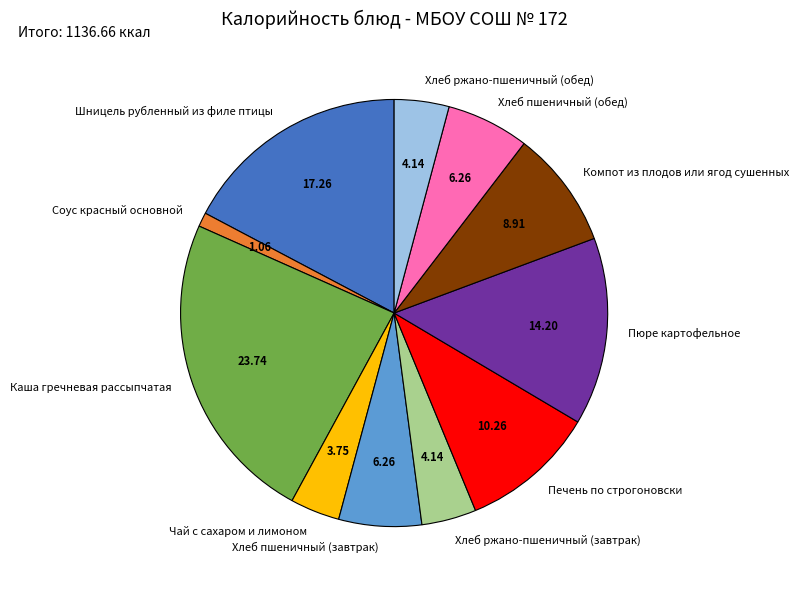

How many slices are in this pie chart?

11